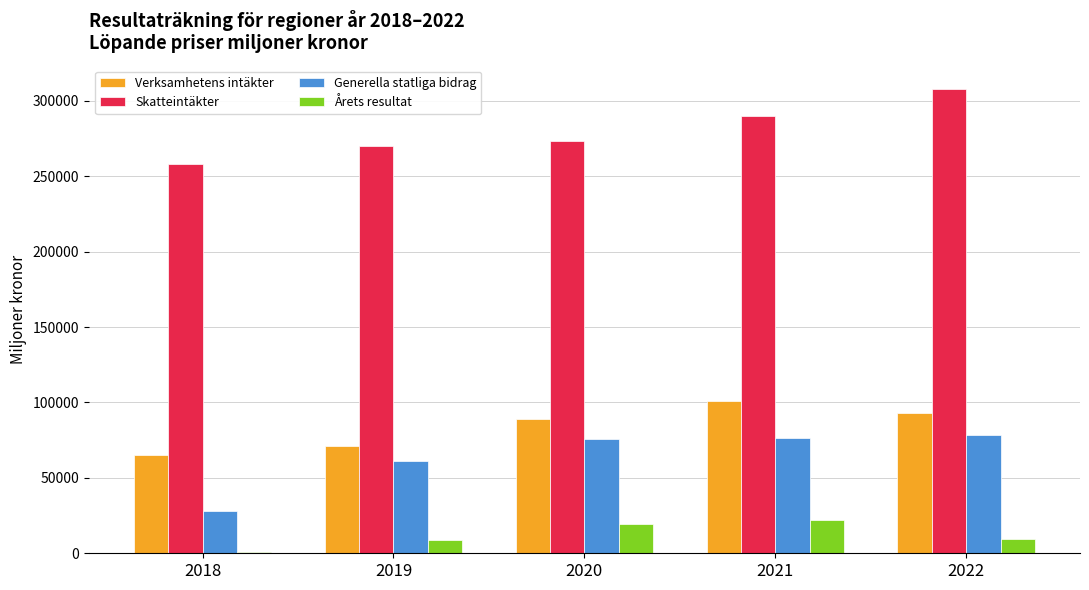

What is the sum of all Verksamhetens intäkter values?

419568